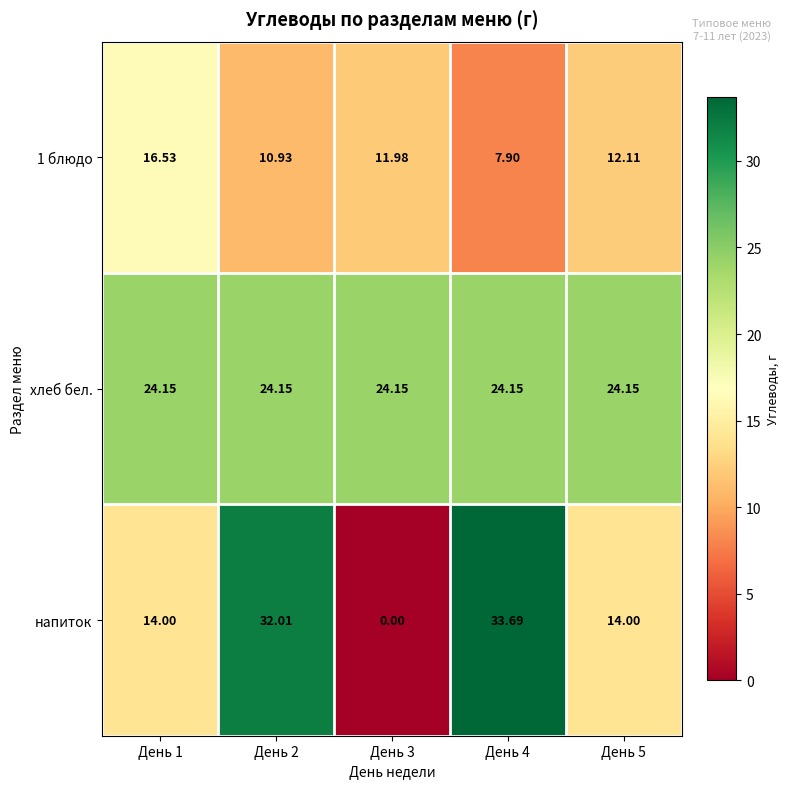

Between День 2 and День 3, which series saw the biggest shift?

напиток